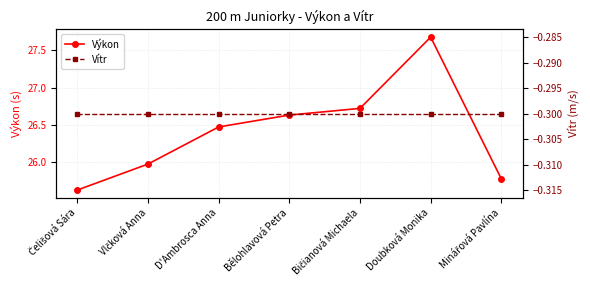

The Výkon series shows 36.2 at D'Ambrosca Anna. True or false?

False